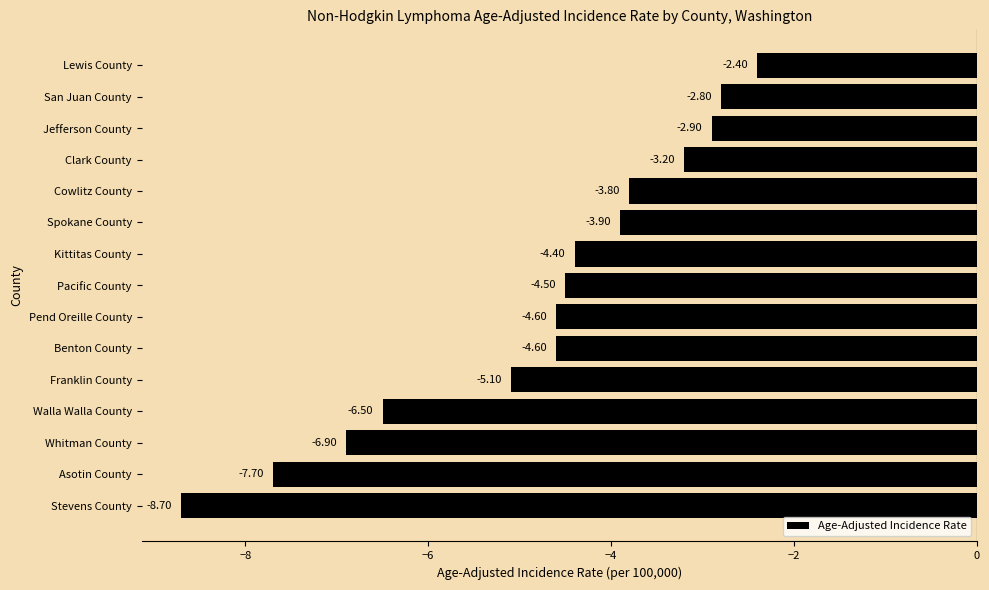

At which category does the chart reach its minimum across all series?

Stevens County